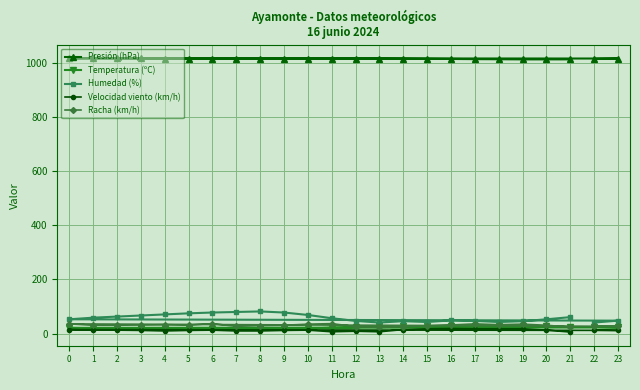

True or false: Temperatura (ºC) and Velocidad viento (km/h) cross at least once.

False